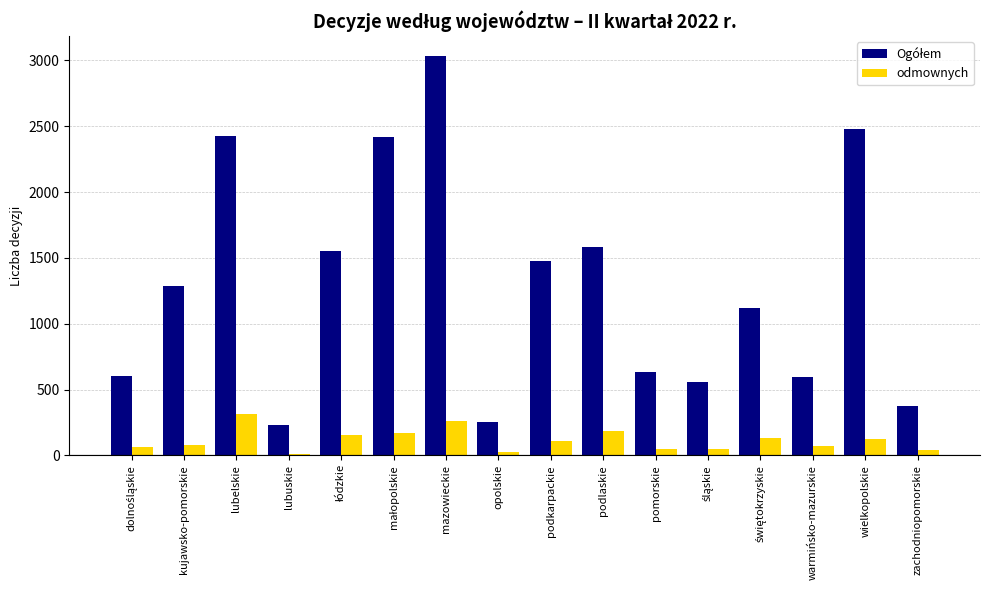

What is the sum of all odmownych values?

1839